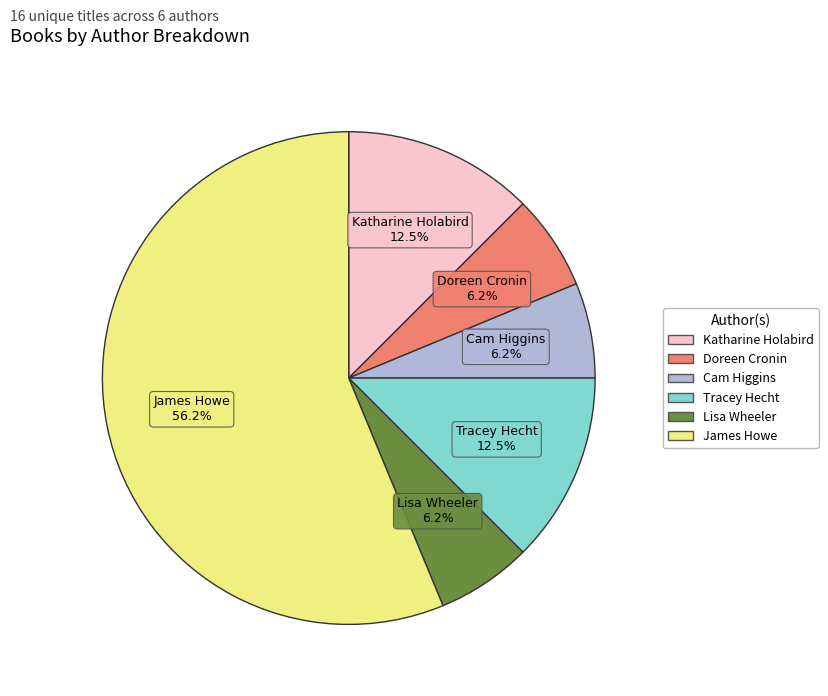

Is it true that Doreen Cronin is 20% of the pie?

False